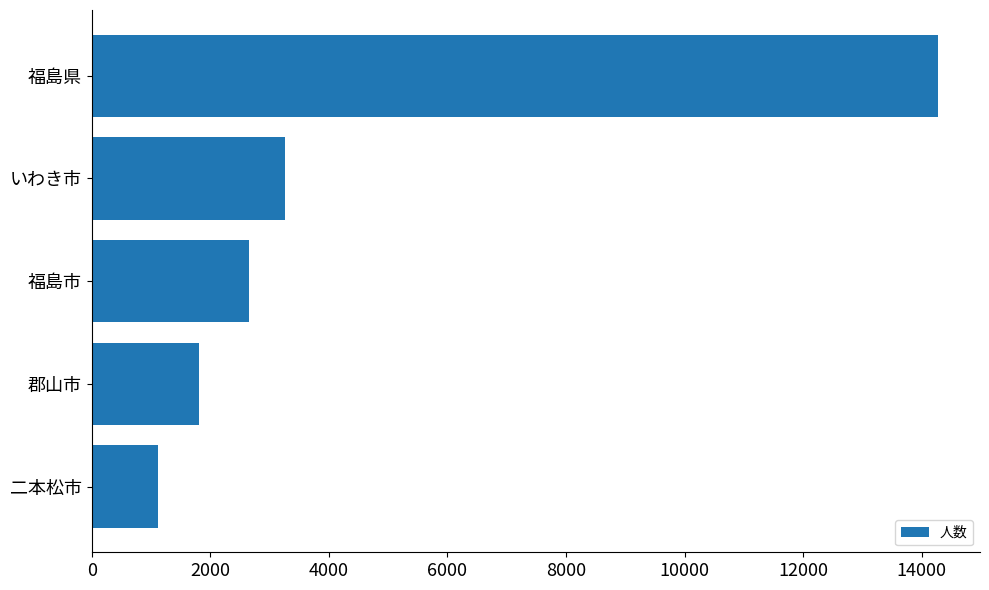

Which has a higher value, 福島市 or いわき市?

いわき市